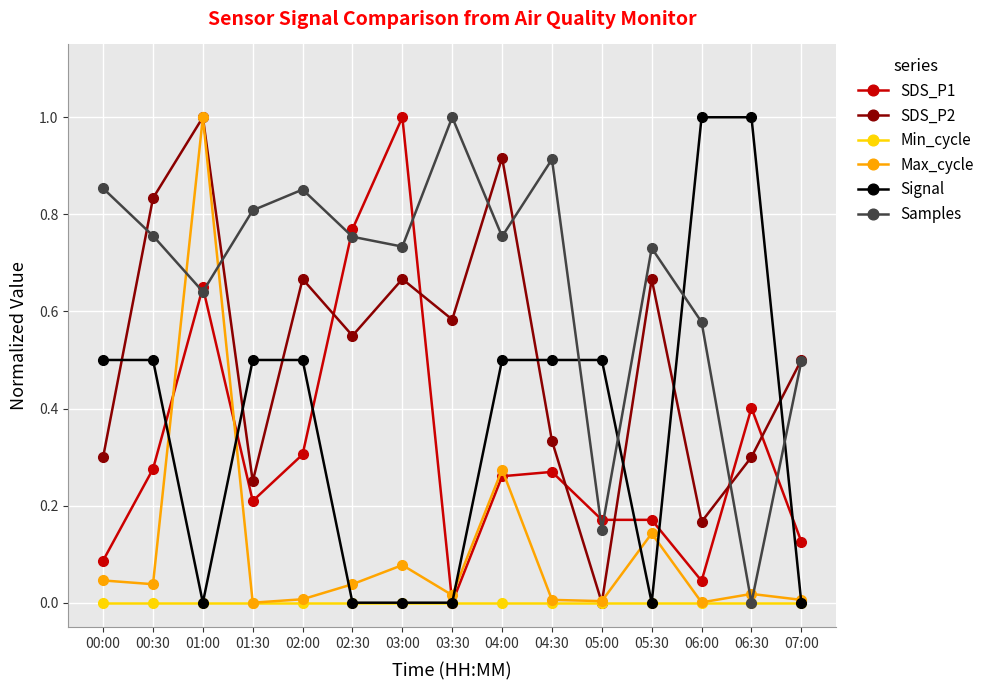

How many positive values does the SDS_P2 series have?

14